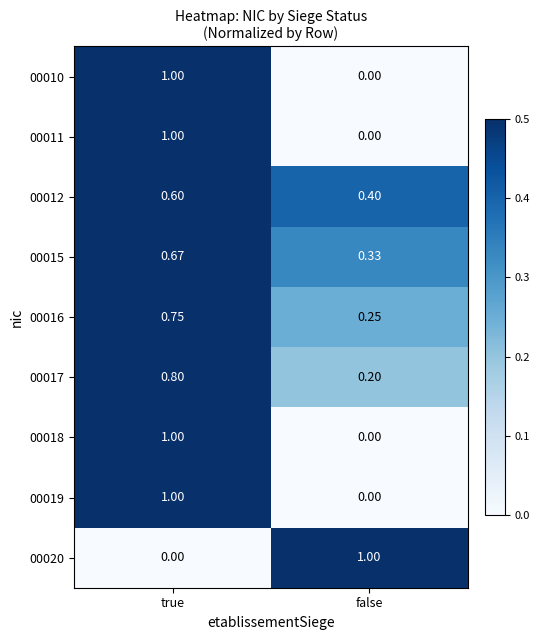

At which label is 00019 closest to 0?

false